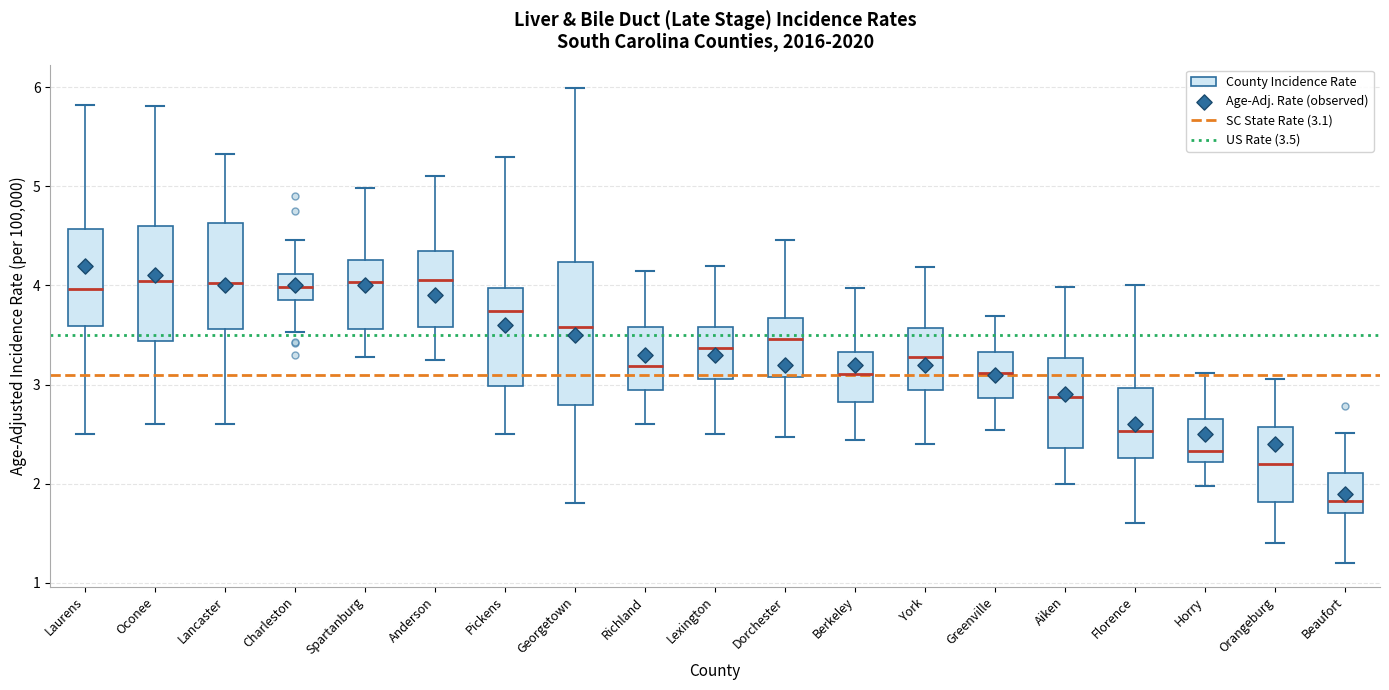

Reading left to right, transcribe this box plot: for each box, give where its median line is, the range the box spans, and where its two whiskers end, as read against the y-axis. The values are not printed on the chart, so give them approximately, as read against the axis.

Laurens: median 4.0, box 3.6 to 4.6, whiskers 2.5 to 5.8
Oconee: median 4.0, box 3.4 to 4.6, whiskers 2.6 to 5.8
Lancaster: median 4.0, box 3.6 to 4.6, whiskers 2.6 to 5.3
Charleston: median 4.0, box 3.8 to 4.1, whiskers 3.5 to 4.5
Spartanburg: median 4.0, box 3.6 to 4.3, whiskers 3.3 to 5.0
Anderson: median 4.1, box 3.6 to 4.3, whiskers 3.2 to 5.1
Pickens: median 3.7, box 3.0 to 4.0, whiskers 2.5 to 5.3
Georgetown: median 3.6, box 2.8 to 4.2, whiskers 1.8 to 6.0
Richland: median 3.2, box 2.9 to 3.6, whiskers 2.6 to 4.1
Lexington: median 3.4, box 3.1 to 3.6, whiskers 2.5 to 4.2
Dorchester: median 3.5, box 3.1 to 3.7, whiskers 2.5 to 4.5
Berkeley: median 3.1, box 2.8 to 3.3, whiskers 2.4 to 4.0
York: median 3.3, box 2.9 to 3.6, whiskers 2.4 to 4.2
Greenville: median 3.1, box 2.9 to 3.3, whiskers 2.5 to 3.7
Aiken: median 2.9, box 2.4 to 3.3, whiskers 2.0 to 4.0
Florence: median 2.5, box 2.3 to 3.0, whiskers 1.6 to 4.0
Horry: median 2.3, box 2.2 to 2.6, whiskers 2.0 to 3.1
Orangeburg: median 2.2, box 1.8 to 2.6, whiskers 1.4 to 3.1
Beaufort: median 1.8, box 1.7 to 2.1, whiskers 1.2 to 2.5